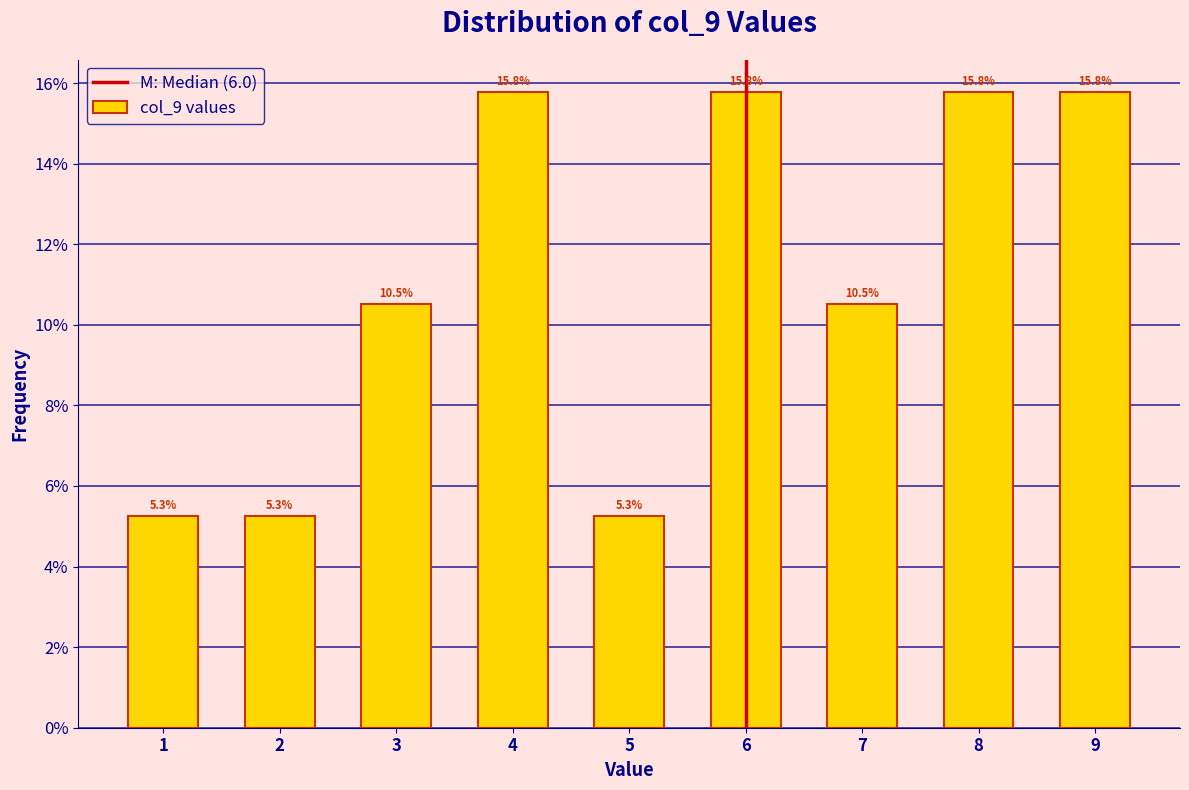

Reading right to left, list all the values displayed in this chart.

9=15.8	8=15.8	7=10.5	6=15.8	5=5.3	4=15.8	3=10.5	2=5.3	1=5.3